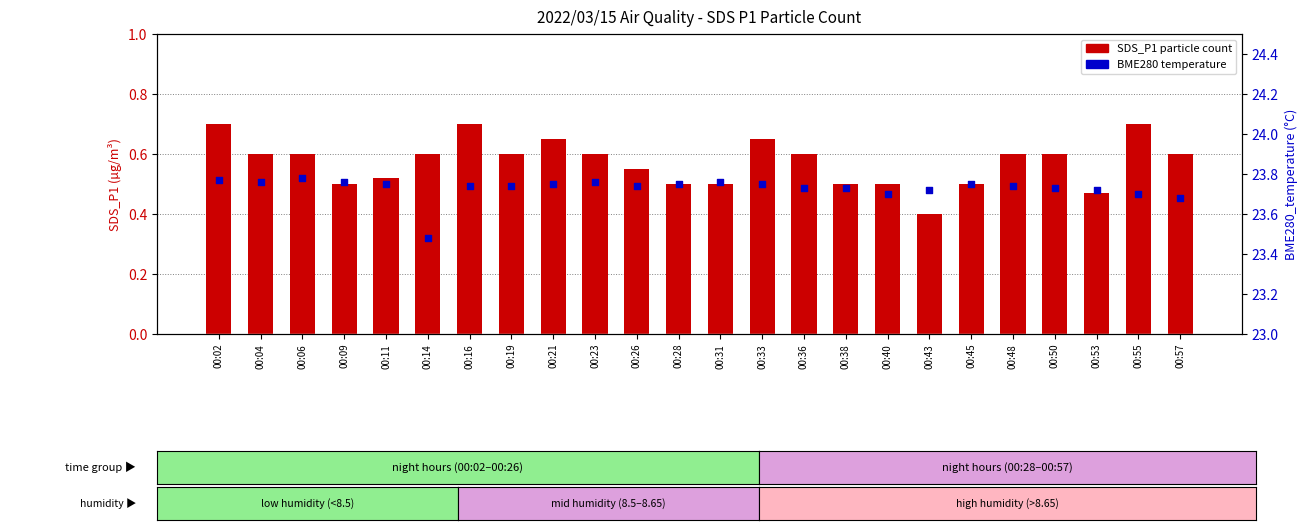

At how many categories does at least one series exceed 5?

24